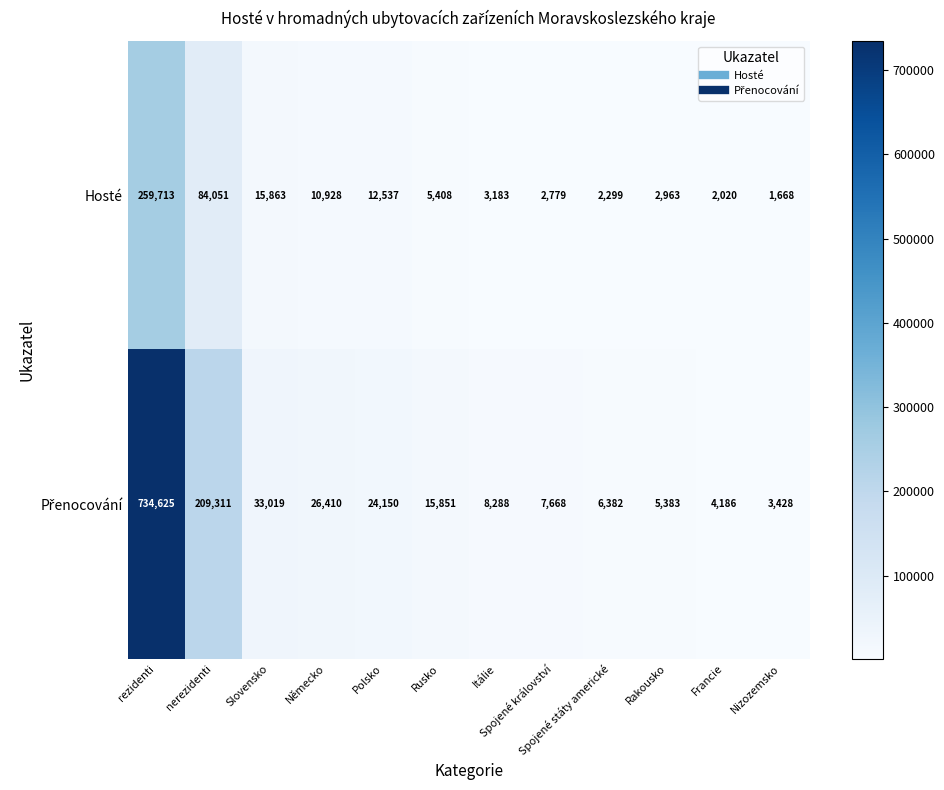

What is the smallest value displayed?

1668